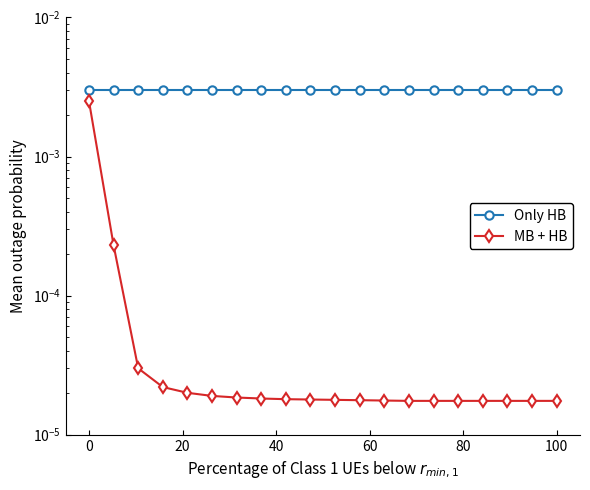

Is the value of Only HB at 17 greater than the value of MB + HB at 20?

Yes